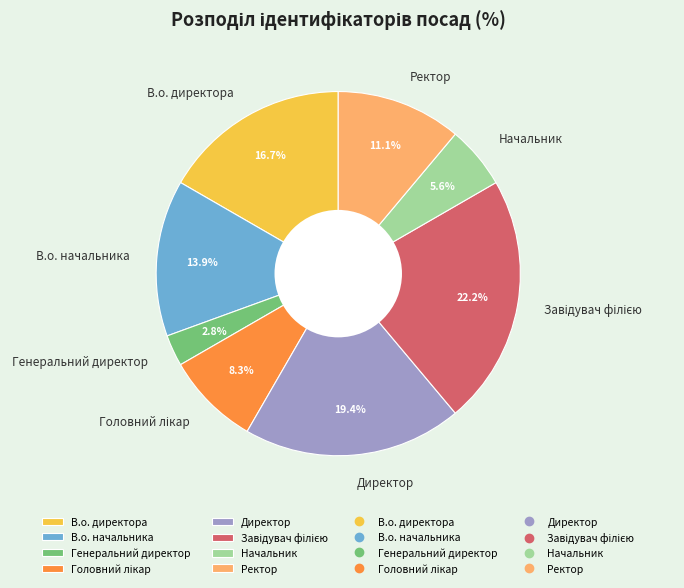

True or false: Генеральний директор accounts for 10% of the total.

False